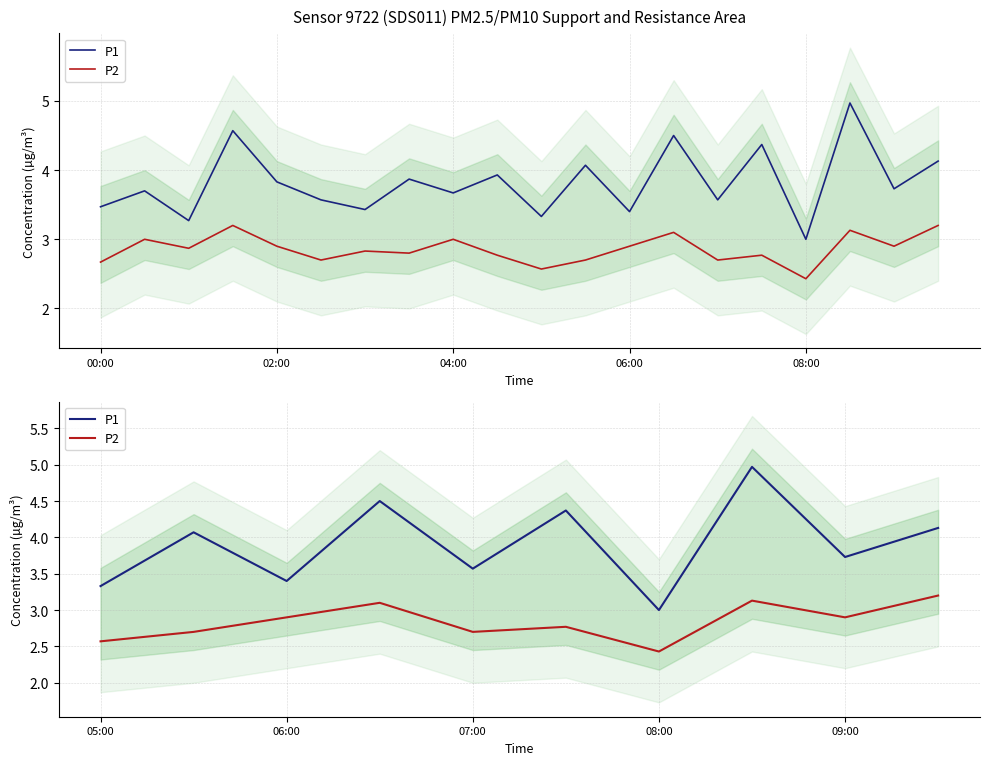

Rank the series by their average value, from lowest to highest.

P2, P1